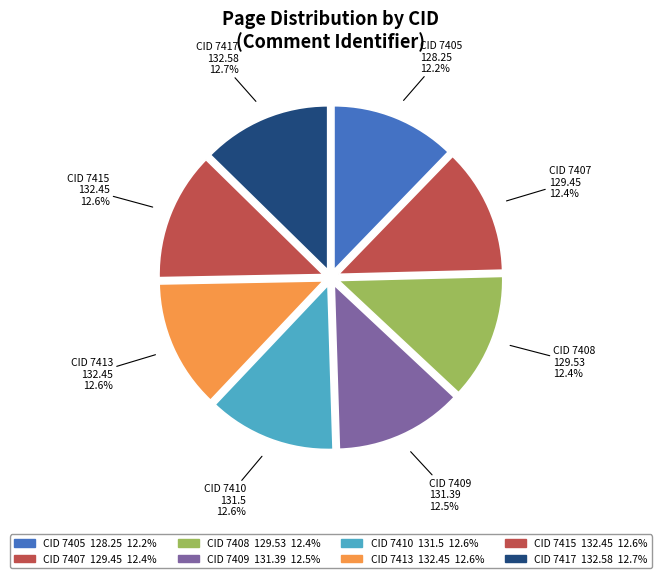

Approximately how many times larger is the value at CID 7415 compared to CID 7407?

1.0